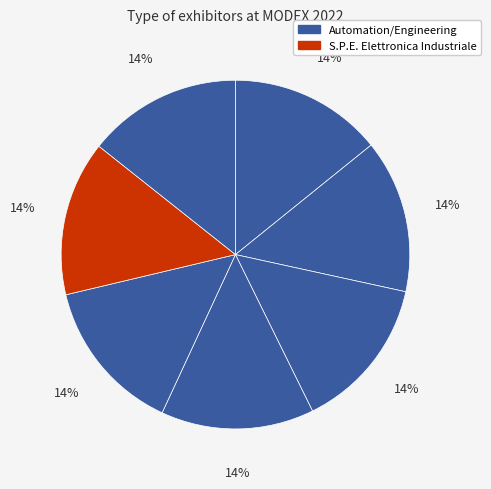

How many slices are in this pie chart?

7